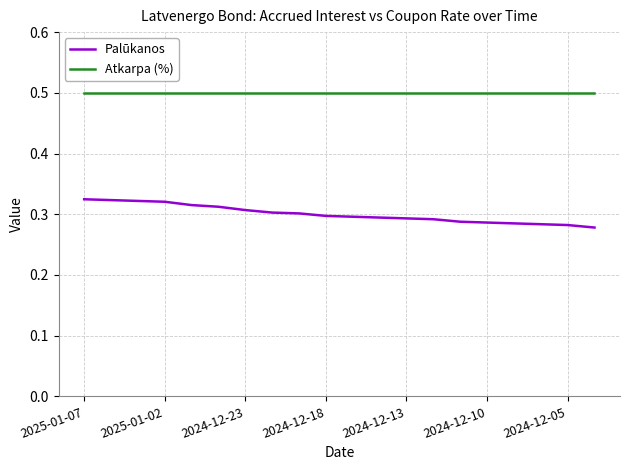

What is the greatest value displayed?

0.5